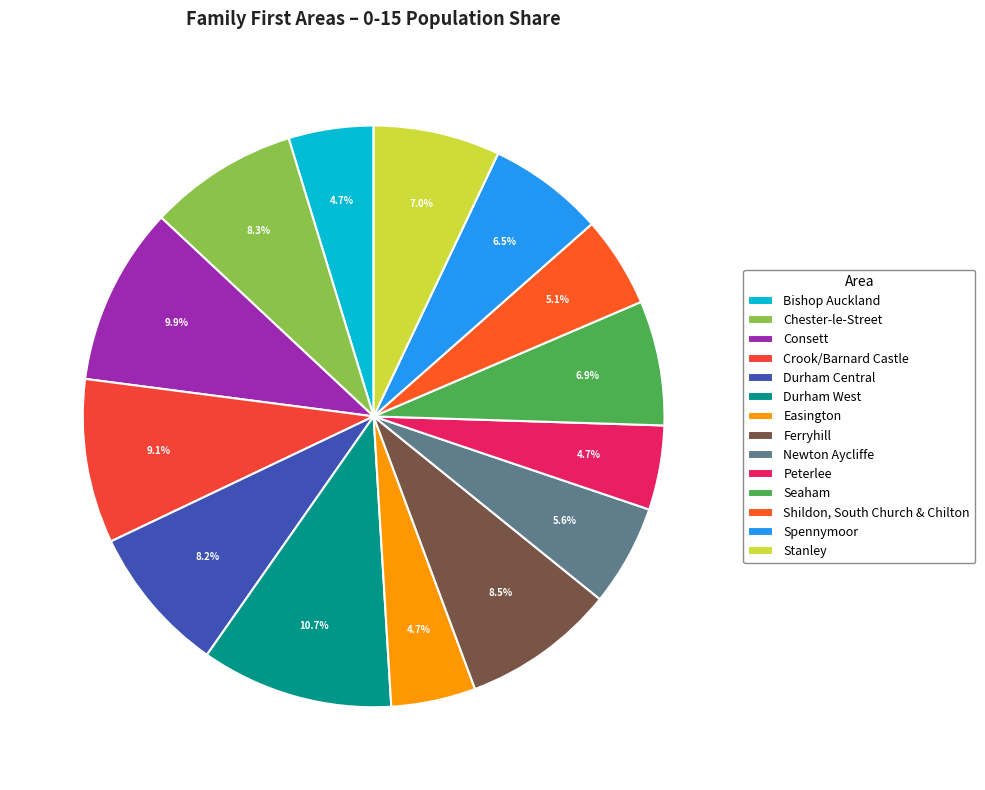

True or false: Seaham accounts for 7% of the total.

True